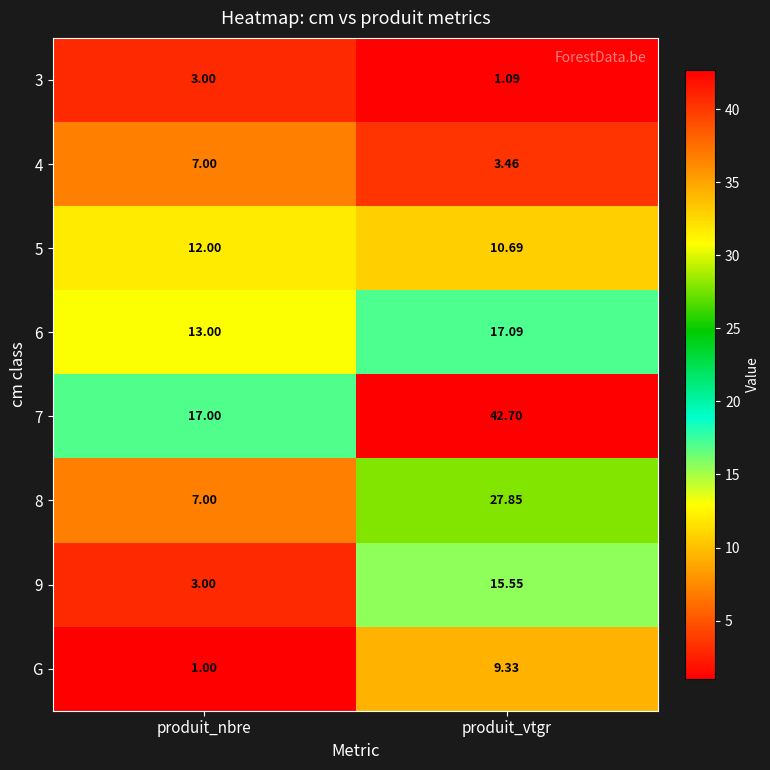

Rank the series at produit_vtgr from highest to lowest value.

7, 8, 6, 9, 5, G, 4, 3